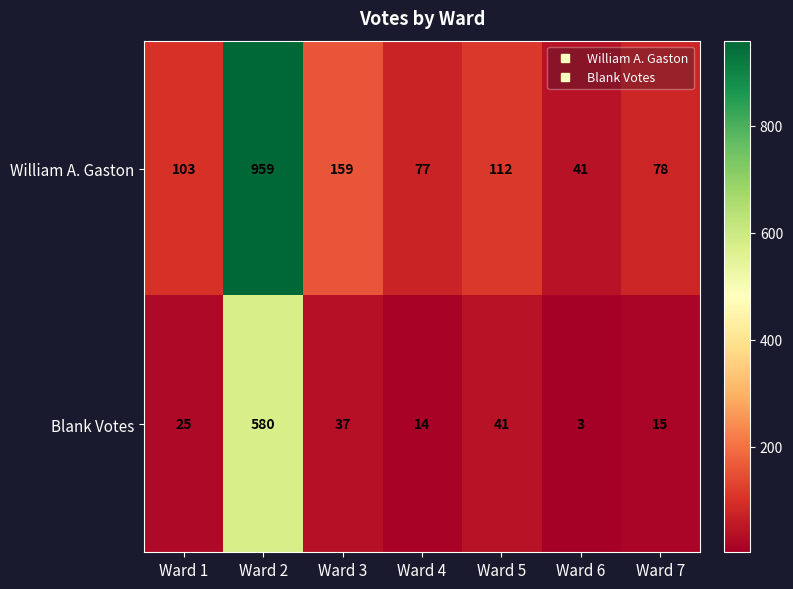

What is the lowest value of the William A. Gaston series?

41